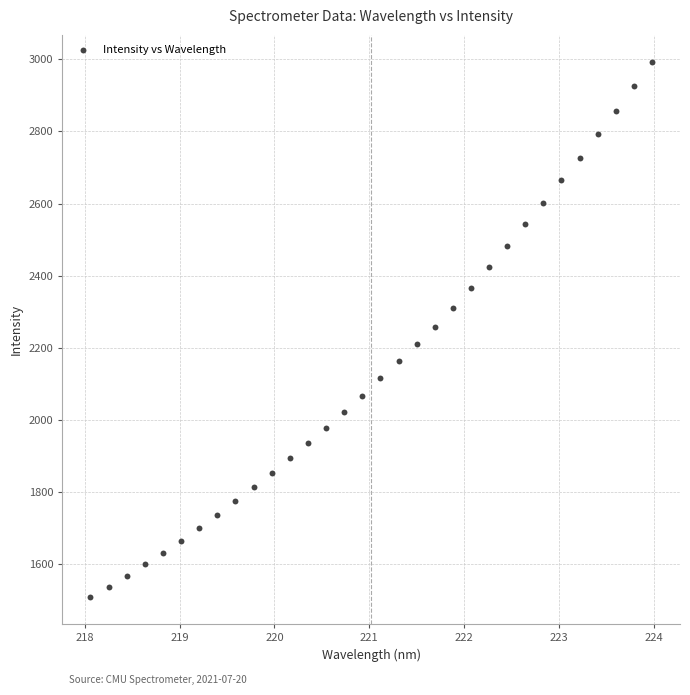

What is the range of X values (max minus min)?

5.9